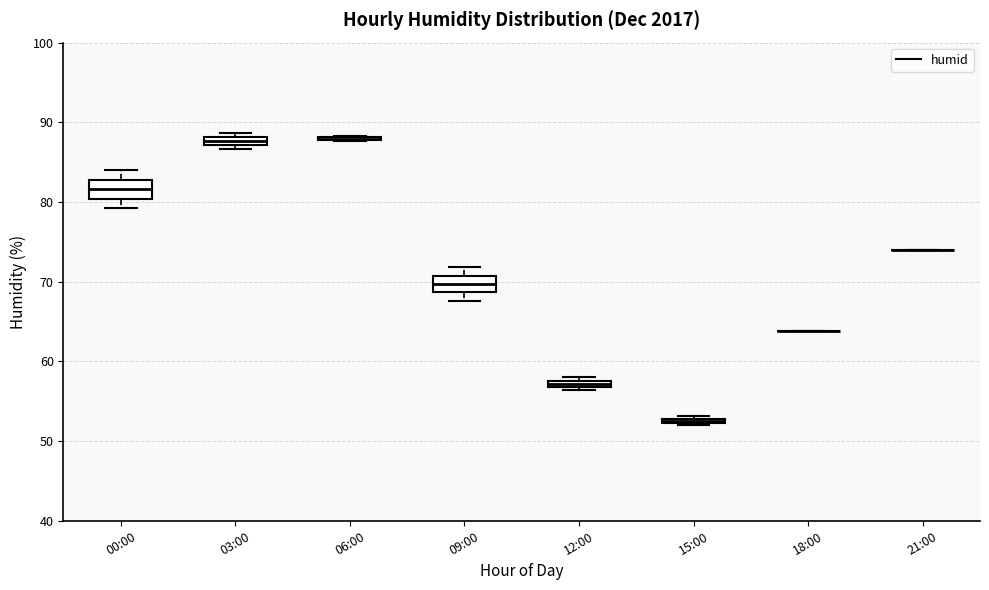

Where is the upper edge of the box for 09:00 on the y-axis? The values are not printed on the chart, so give them approximately, as read against the axis.

71